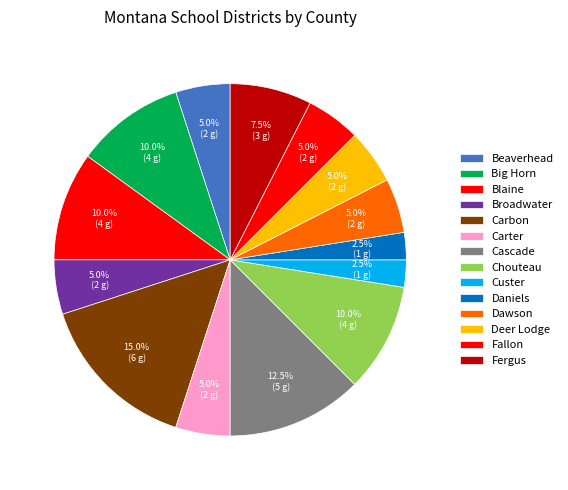

Rank the categories by value from highest to lowest.

Carbon, Cascade, Big Horn, Blaine, Chouteau, Fergus, Beaverhead, Broadwater, Carter, Dawson, Deer Lodge, Fallon, Custer, Daniels